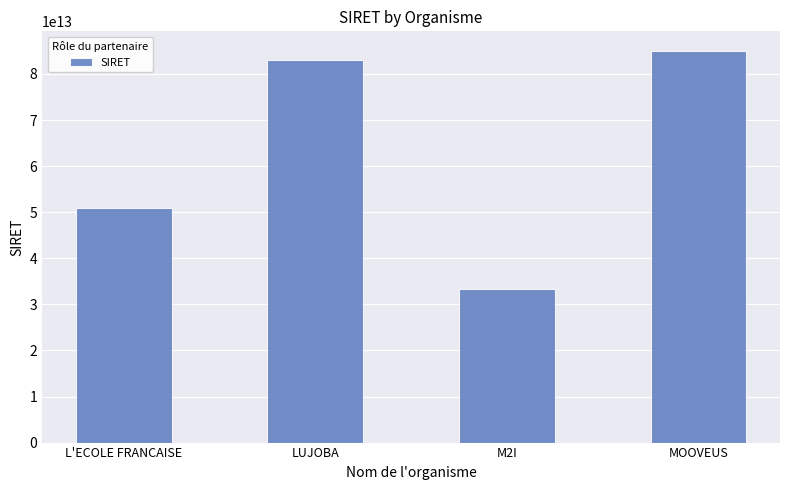

Does the chart contain any negative values?

No